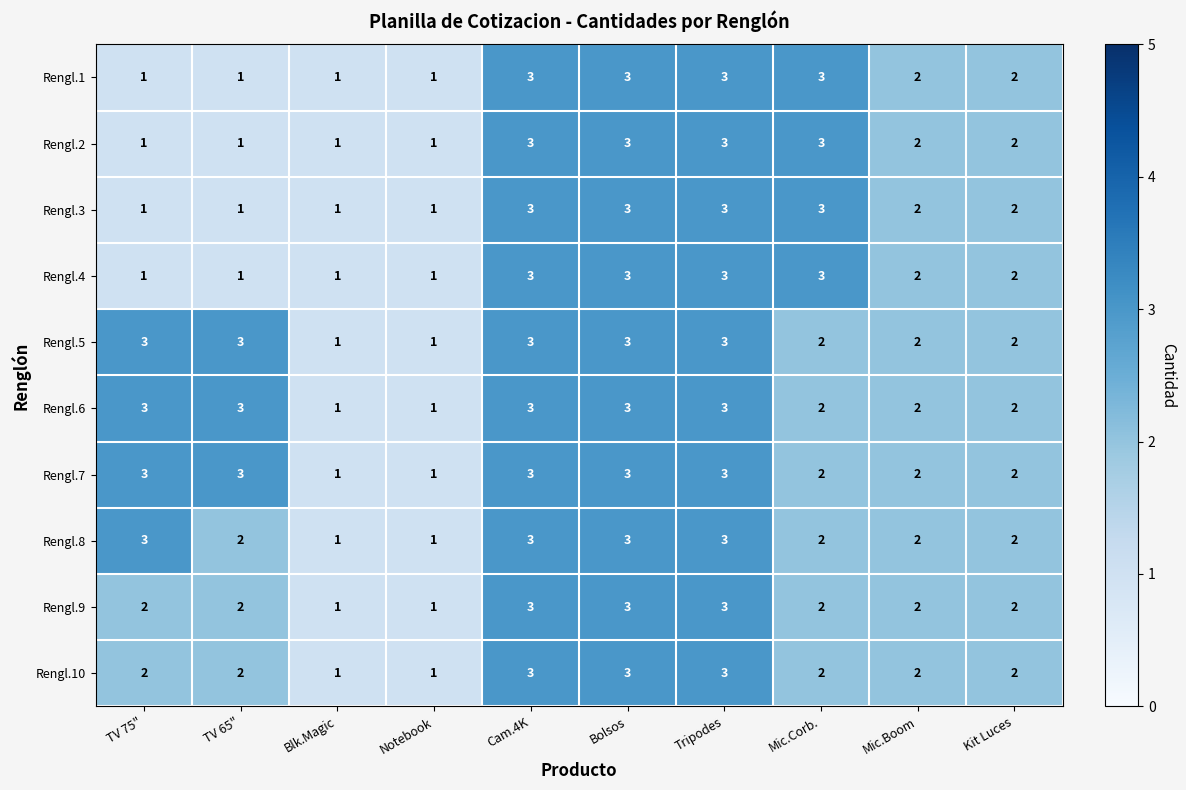

Where does the Rengl.4 series first go above 2?

Cam.4K